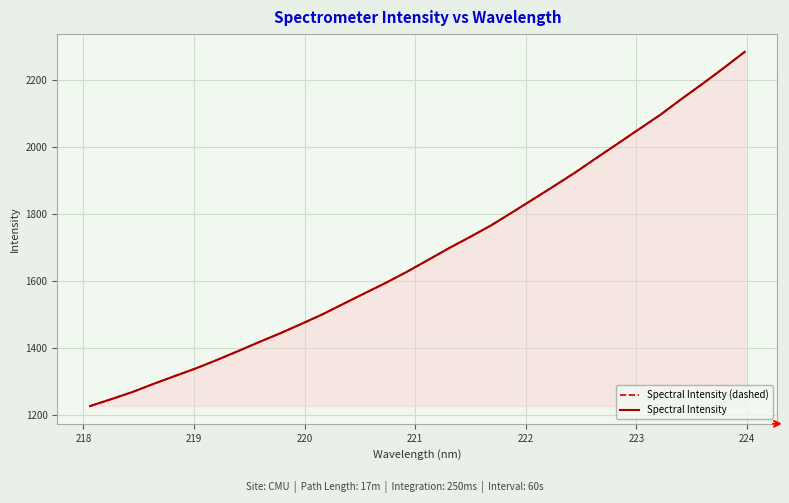

What is the sum of all Spectral Intensity values?

53904.8